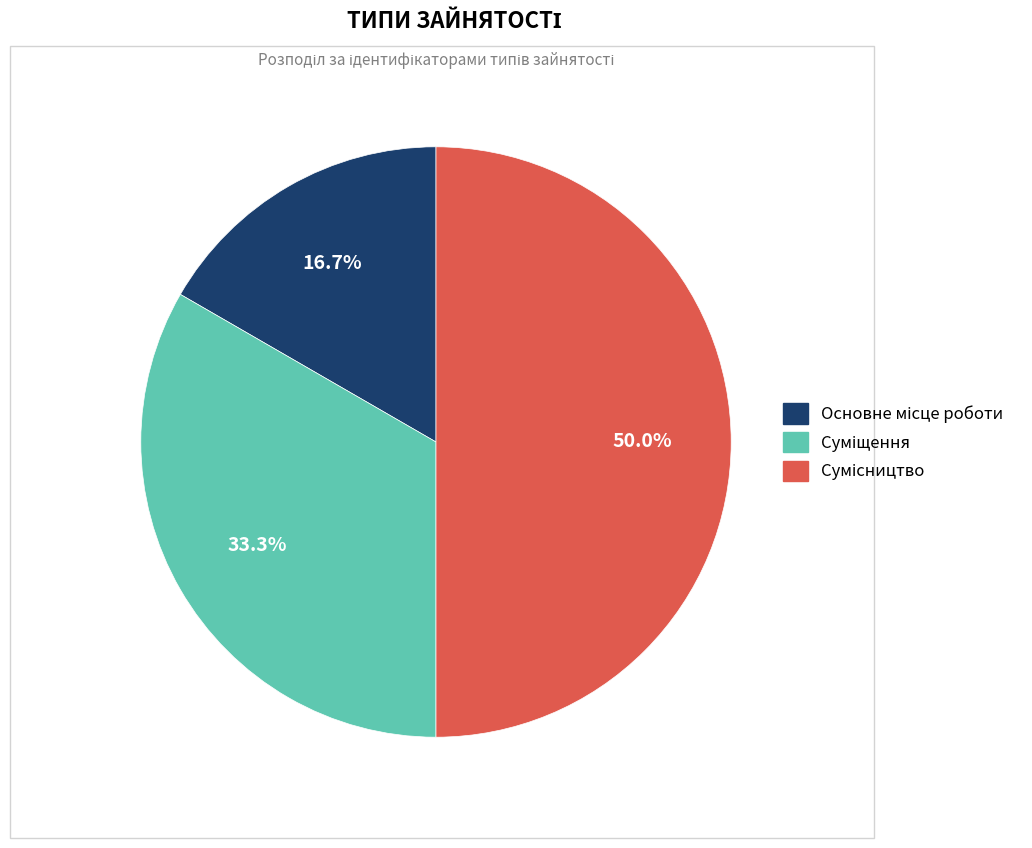

To the nearest percent, what is the combined percentage of Сумісництво and Суміщення?

83%